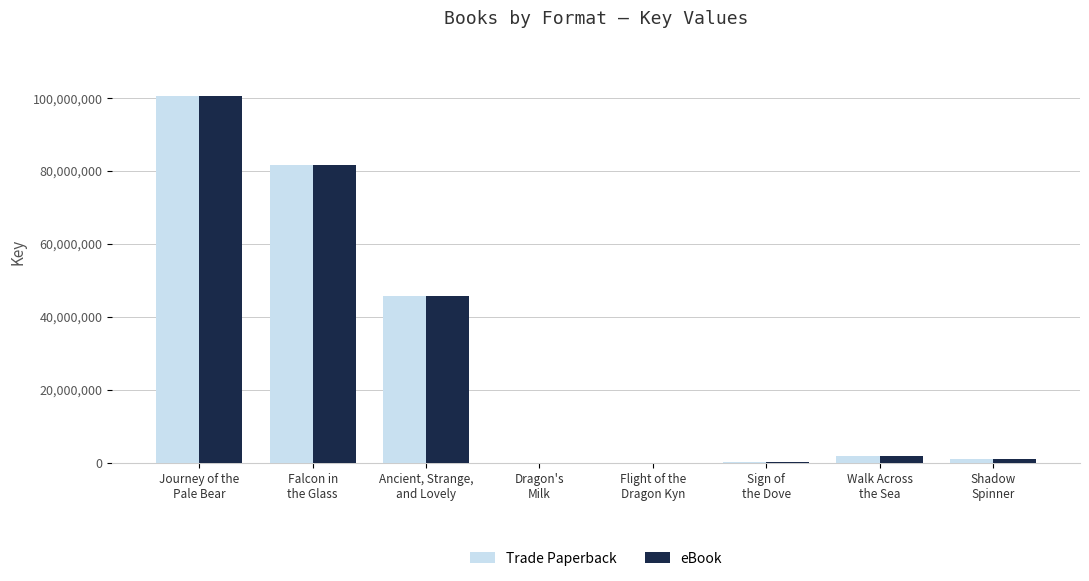

What is the greatest value displayed?

100663226